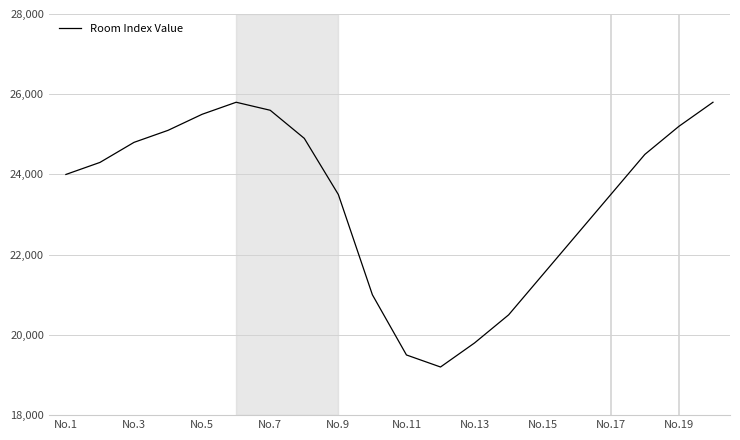

Reading left to right, what are all the values shown in this chart?

24000	24300	24800	25100	25500	25800	25600	24900	23500	21000	19500	19200	19800	20500	21500	22500	23500	24500	25200	25800